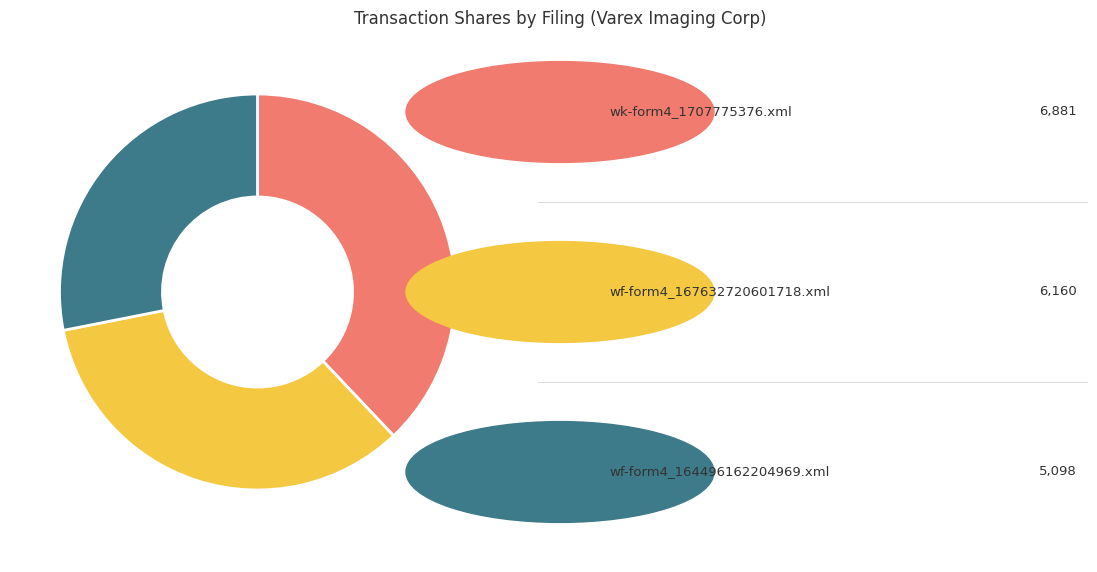

Is there any slice that represents more than half of the pie?

No